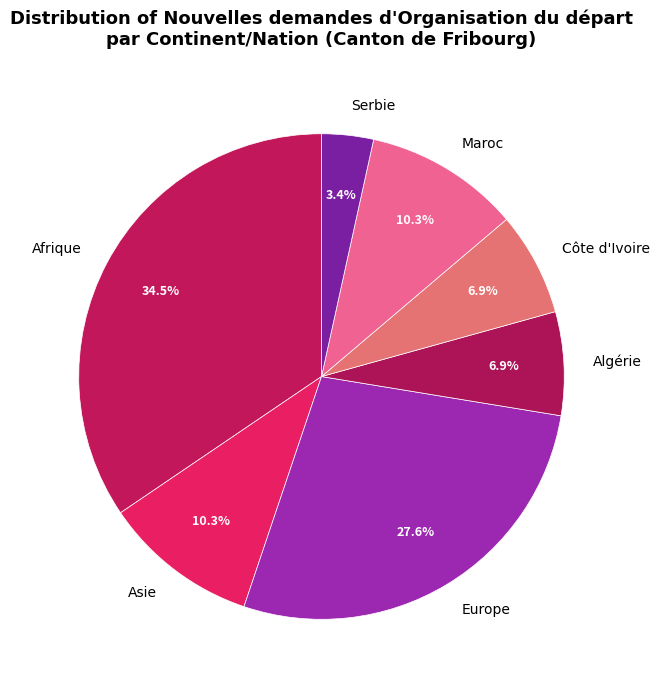

Is it true that Côte d'Ivoire is 7% of the pie?

True